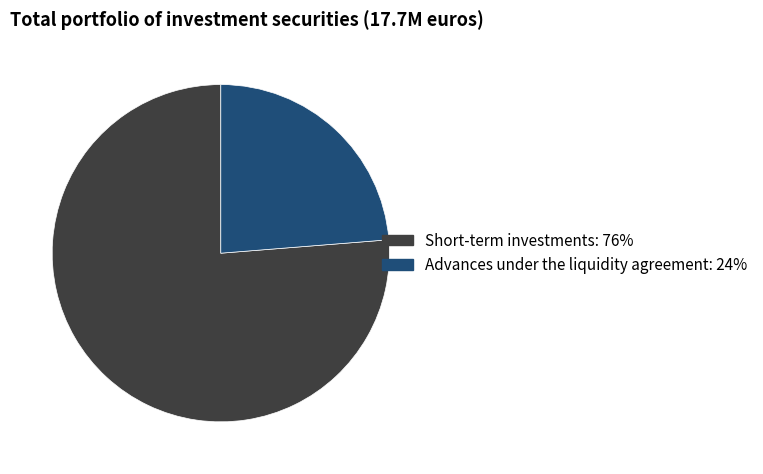

How many segments does this pie chart have?

2